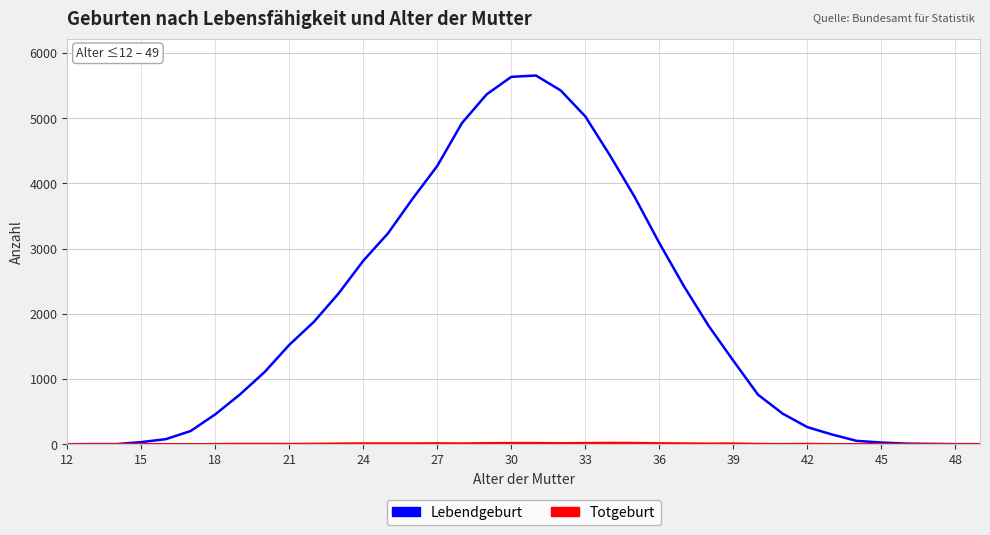

Which series has the largest total across all categories?

Lebendgeburt